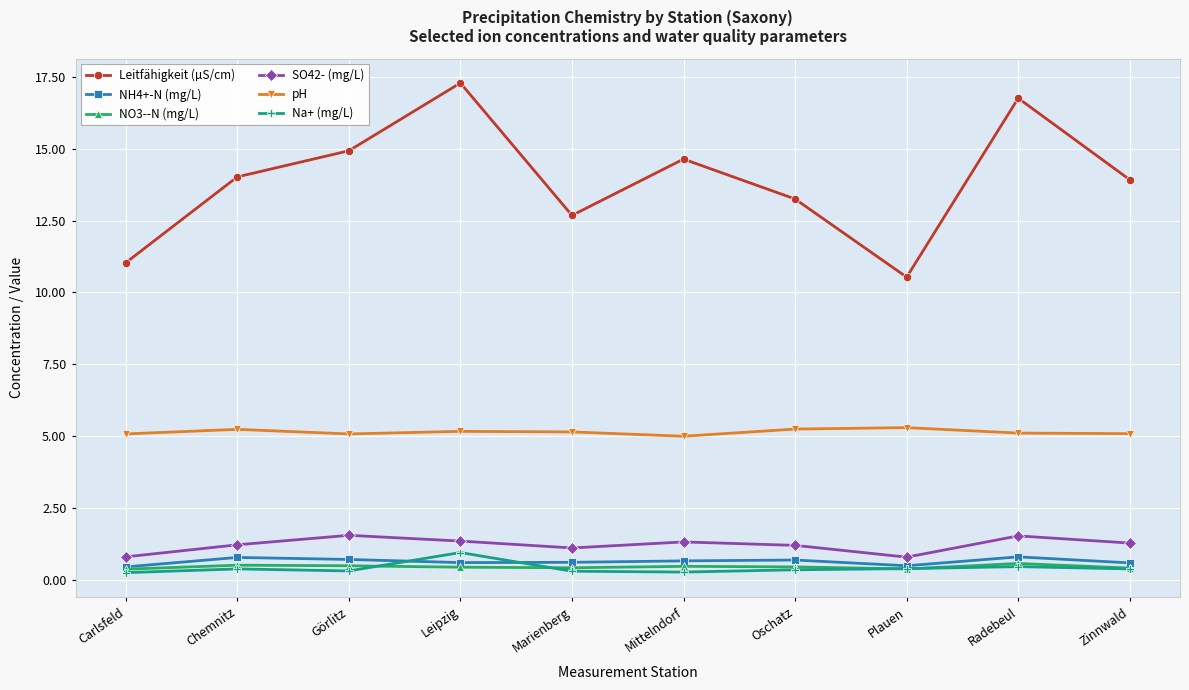

What is the highest value of the Na+ (mg/L) series?

0.9